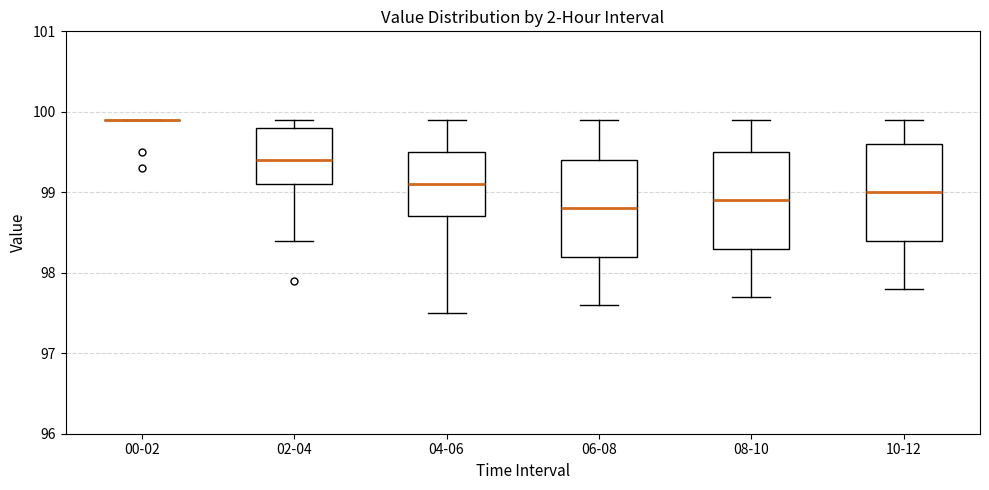

Reading left to right, read every box against the y-axis: the position of its median line, the range the box covers, and the ends of its whiskers. The values are not printed on the chart, so give them approximately, as read against the axis.

00-02: box collapsed to a line at 99.9, whiskers 99.9 to 99.9
02-04: median 99.4, box 99.1 to 99.8, whiskers 98.4 to 99.9
04-06: median 99.1, box 98.7 to 99.5, whiskers 97.5 to 99.9
06-08: median 98.8, box 98.2 to 99.4, whiskers 97.6 to 99.9
08-10: median 98.9, box 98.3 to 99.5, whiskers 97.7 to 99.9
10-12: median 99.0, box 98.4 to 99.6, whiskers 97.8 to 99.9